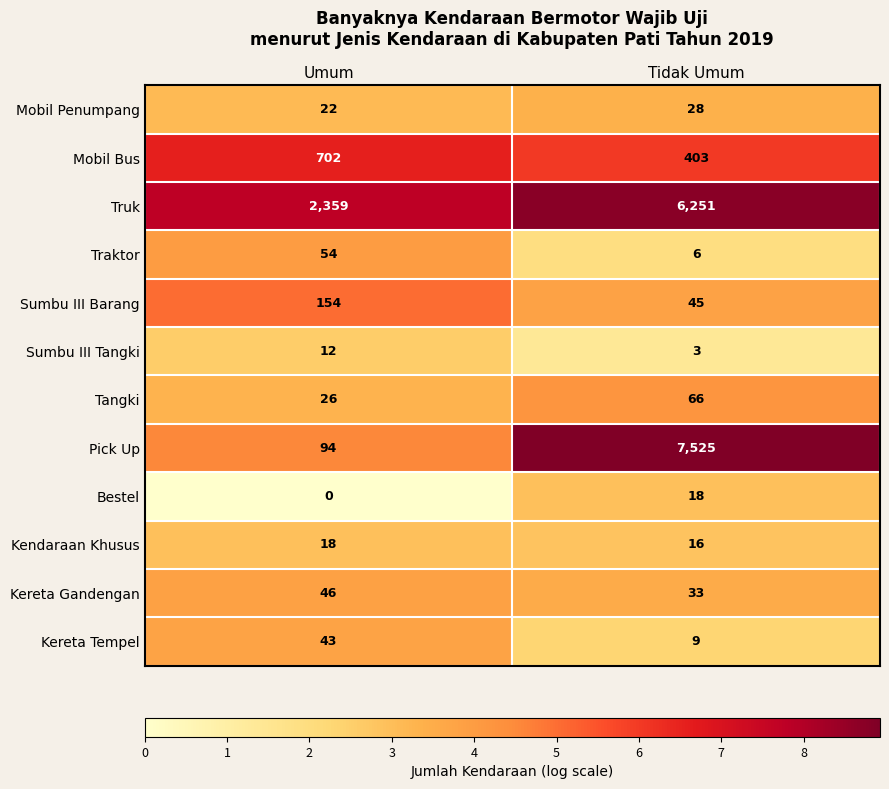

What is the average value of the Truk series?

4305